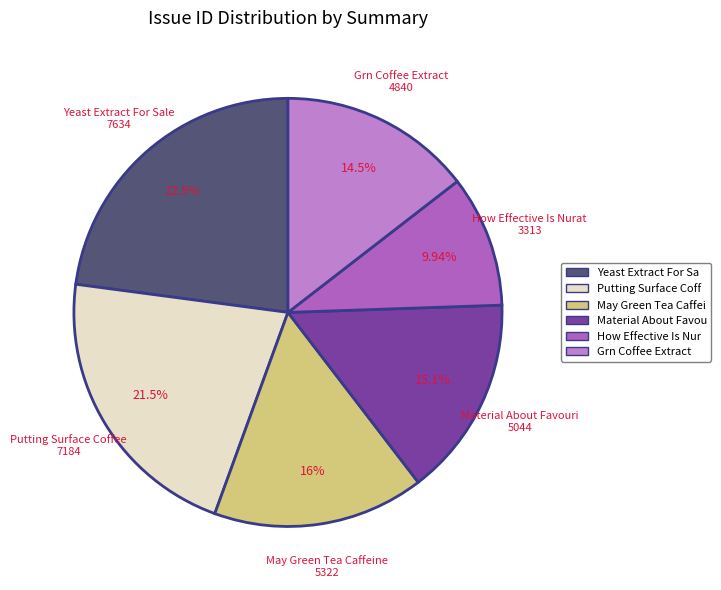

How many segments does this pie chart have?

6